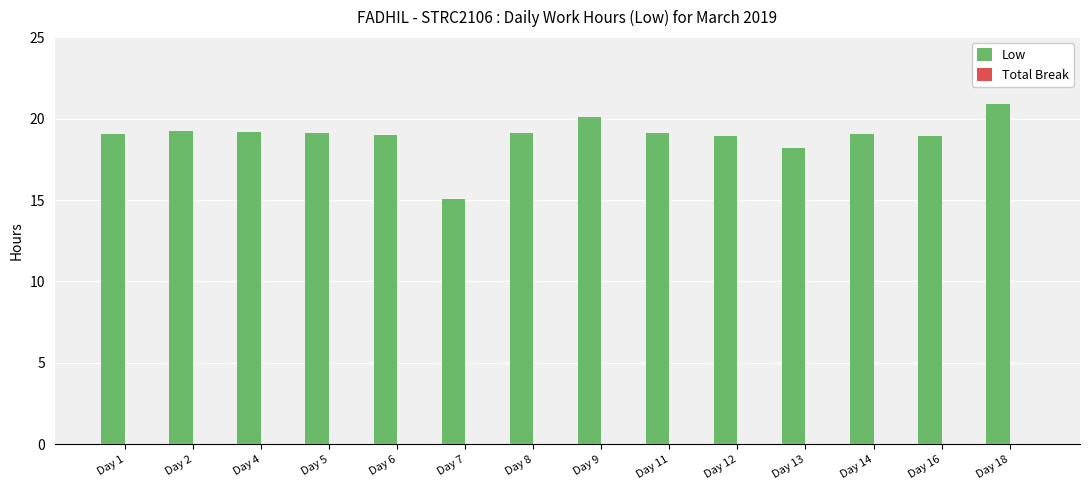

What is the approximate value at Day 9?

20.1